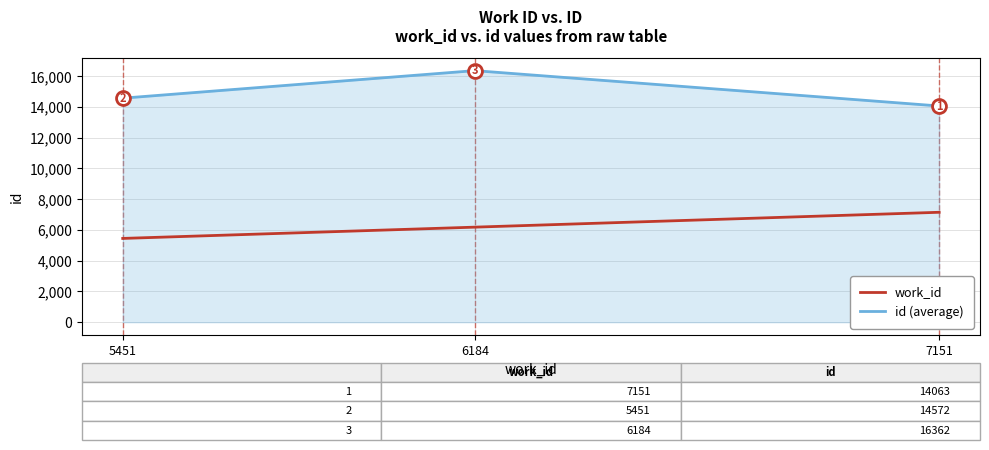

Reading left to right, extract all data points from this chart.

id: 14572	16362	14063
work_id: 5451	6184	7151